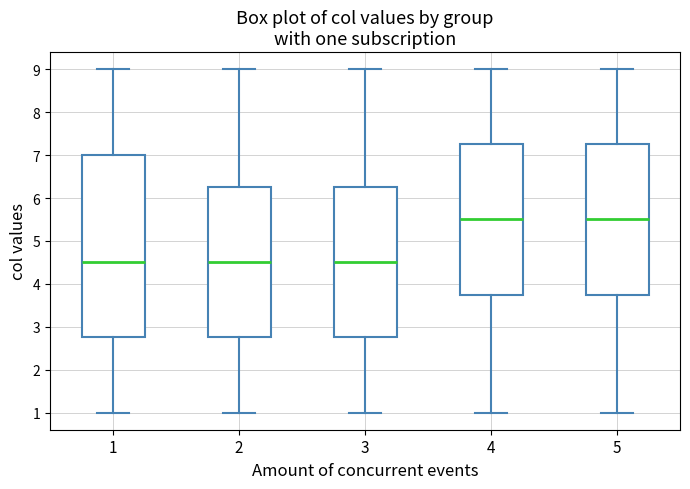

Comparing the boxes themselves (not the whiskers), which one is the tallest?

1